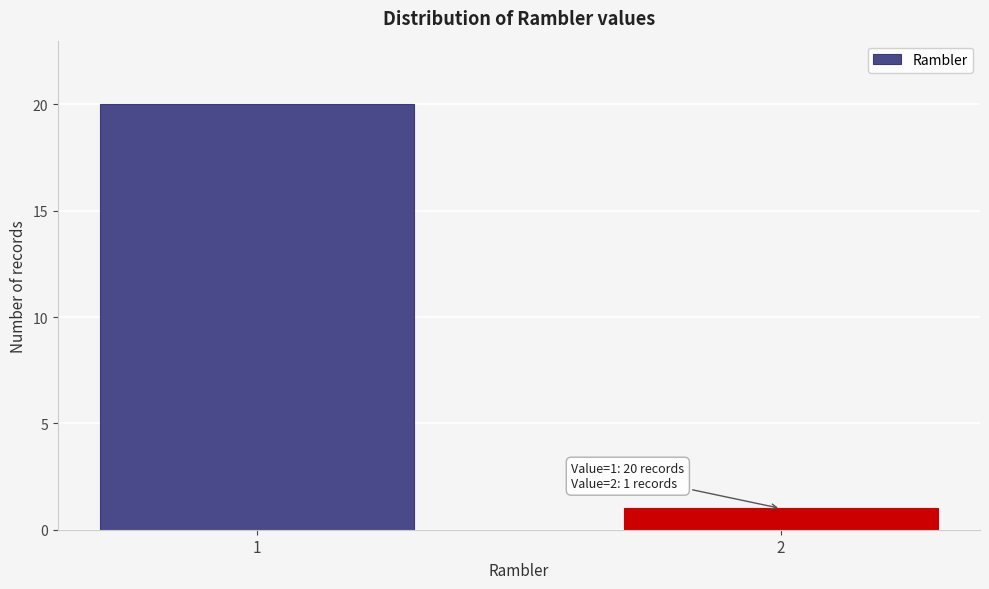

Reading left to right, what are all the values shown in this chart?

20	1